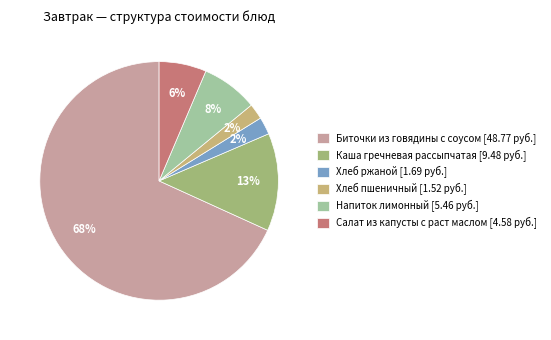

To the nearest percent, what portion does Каша гречневая рассыпчатая represent?

13%